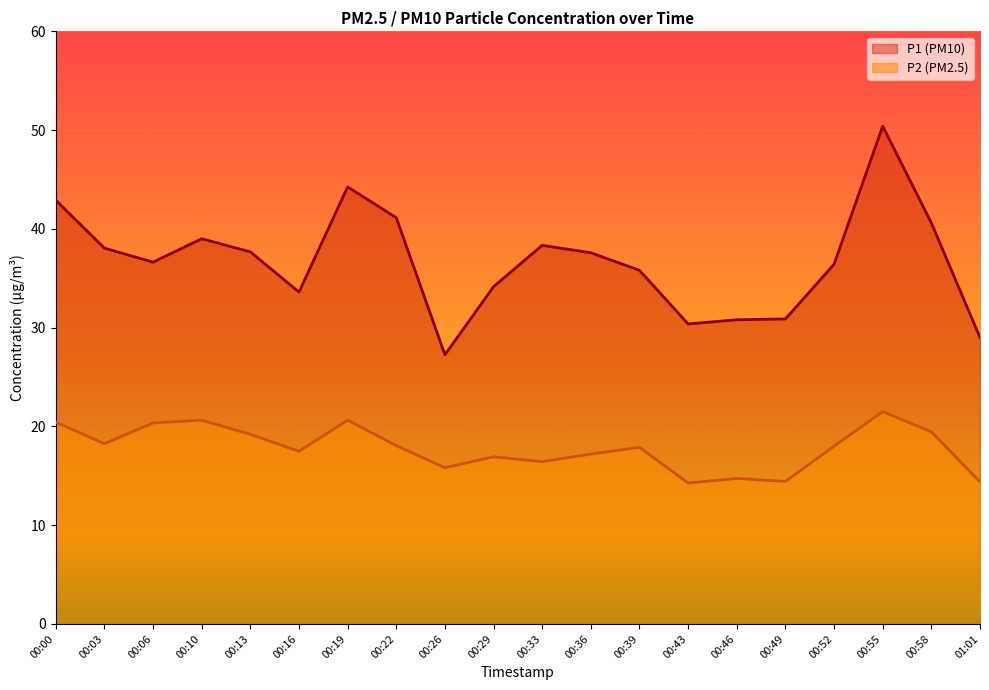

What is the difference between the second highest and minimum values in the P1 series?

17.0